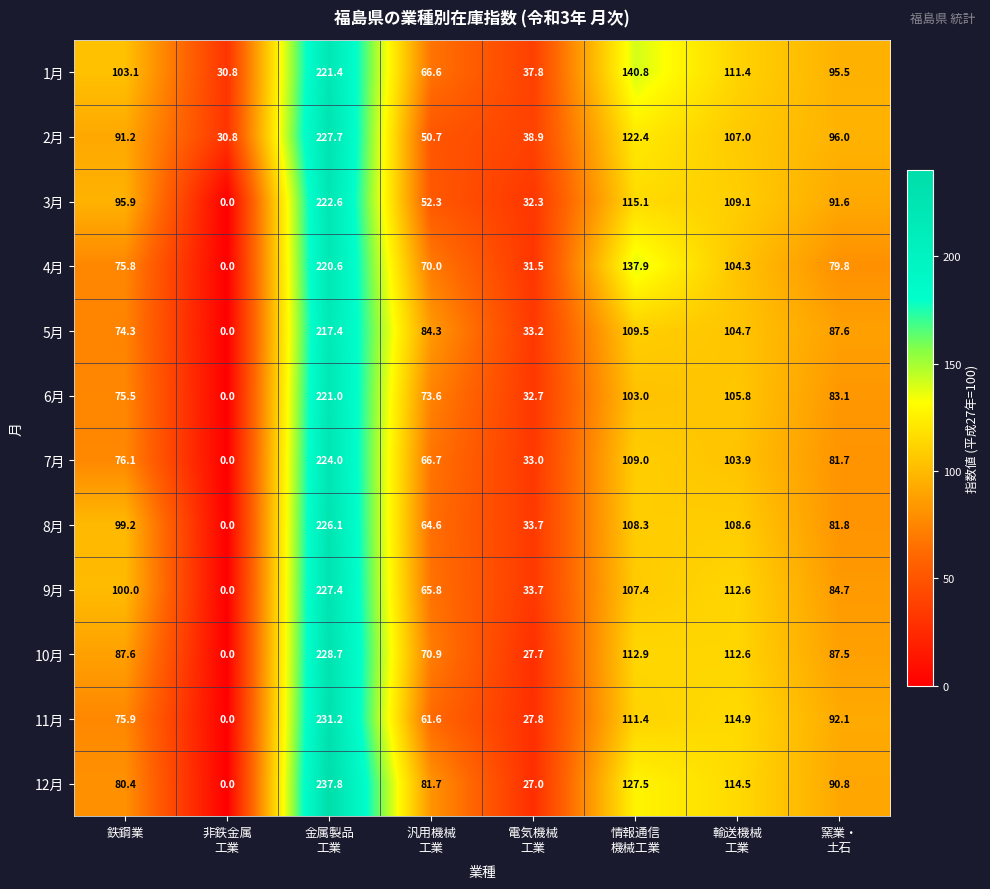

What is the average value of the 6月 series?

86.8